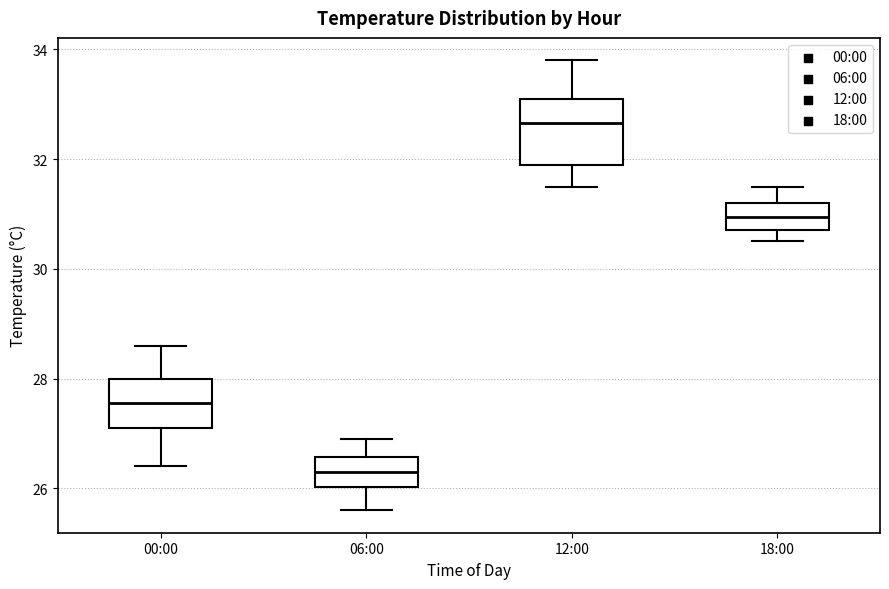

Where does the median line of the box for 12:00 sit on the y-axis? The values are not printed on the chart, so give them approximately, as read against the axis.

32.6